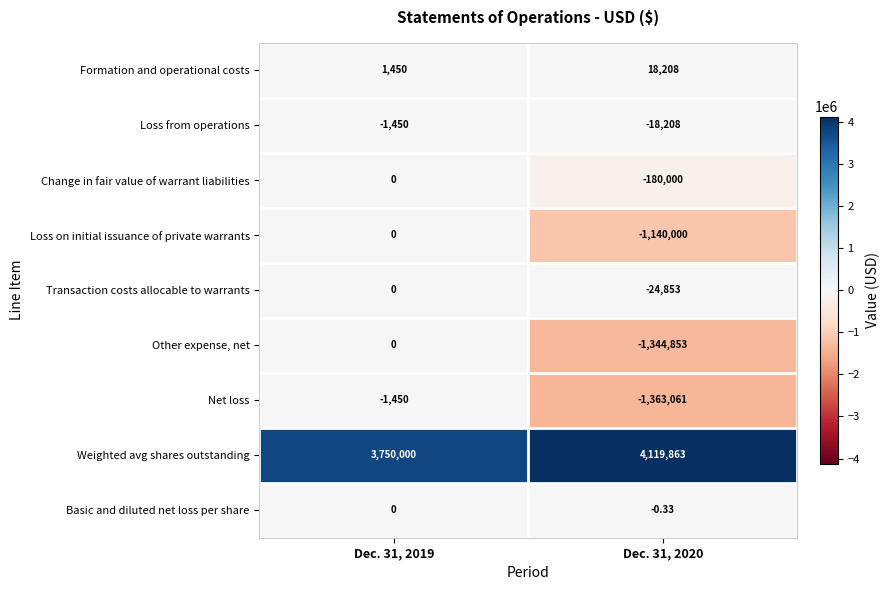

Is the value of Net loss at Dec. 31, 2019 greater than the value of Basic and diluted net loss per share at Dec. 31, 2020?

No